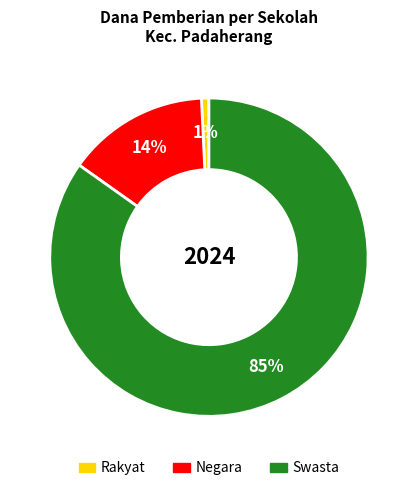

Is there a majority slice in this chart?

Yes